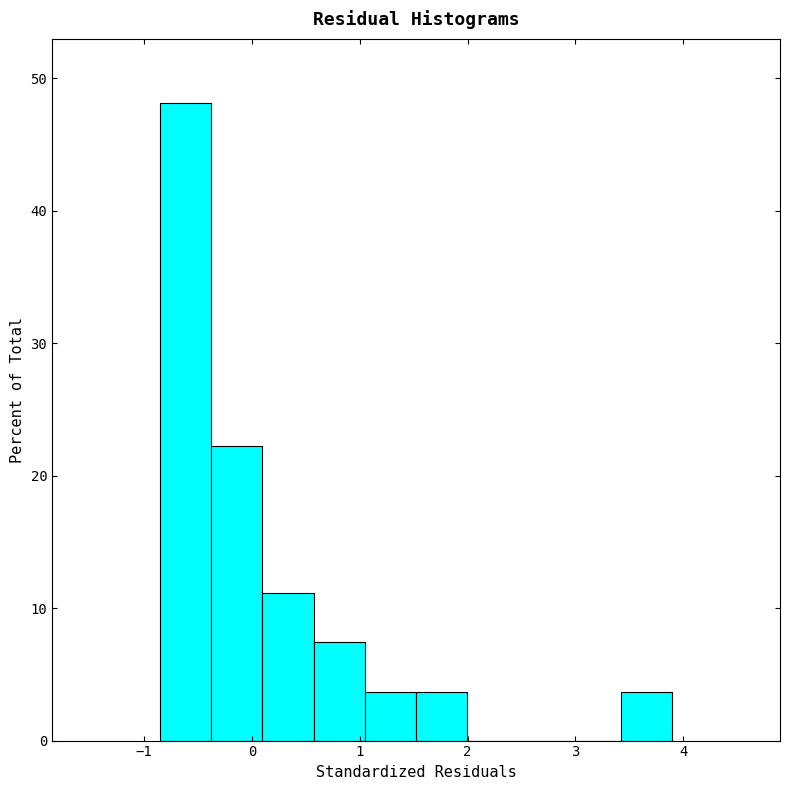

Reading left to right, transcribe this chart: for each bar, give the range it covers on the x-axis and its height. Neither the bar edges nor the heights are printed on the chart, so give them approximately, as read against the axes.

-0.9 to -0.4: 48
-0.4 to 0.1: 22
0.1 to 0.6: 11
0.6 to 1.0: 7
1.0 to 1.5: 4
1.5 to 2.0: 4
2.0 to 2.5: 0
2.5 to 2.9: 0
2.9 to 3.4: 0
3.4 to 3.9: 4